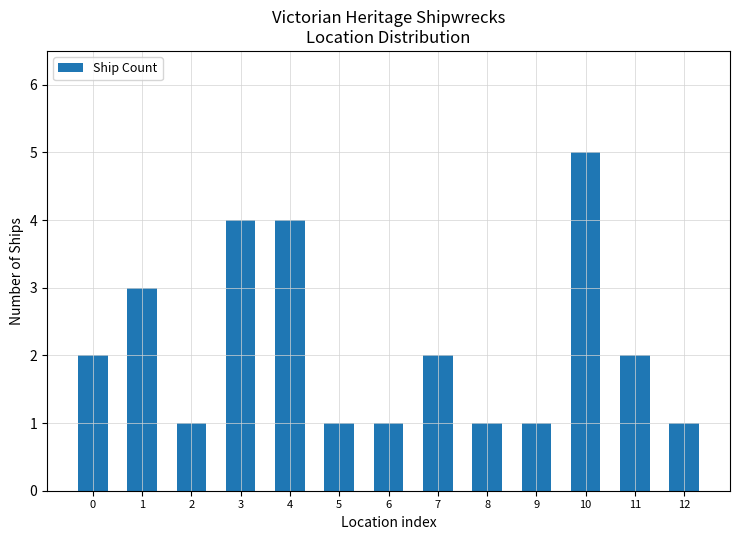

What is the value of the 1st bar from the left?

2